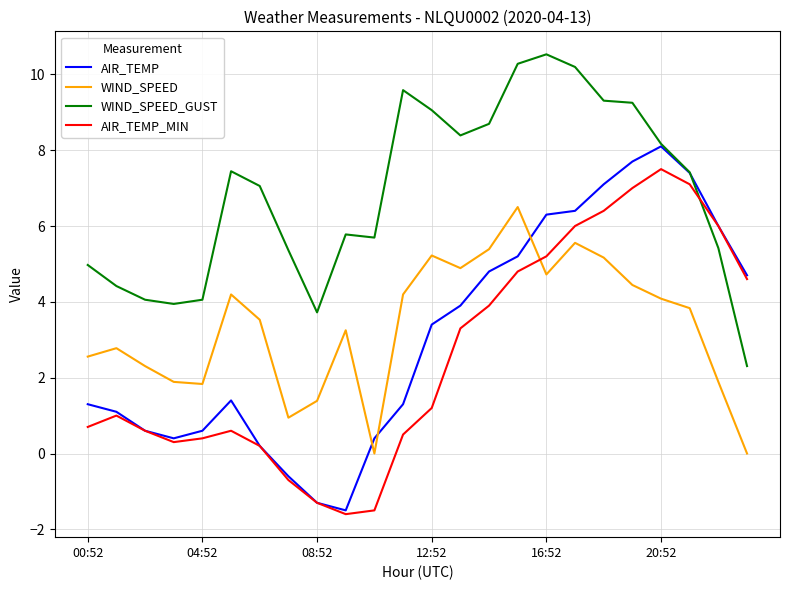

Which series has the largest range (max minus min)?

AIR_TEMP